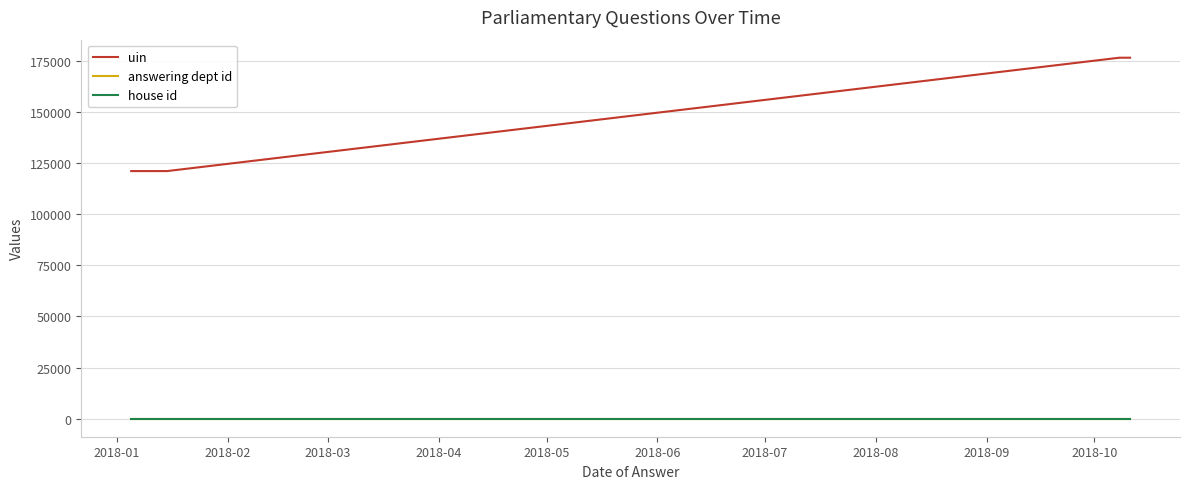

Which series has the largest total across all categories?

uin